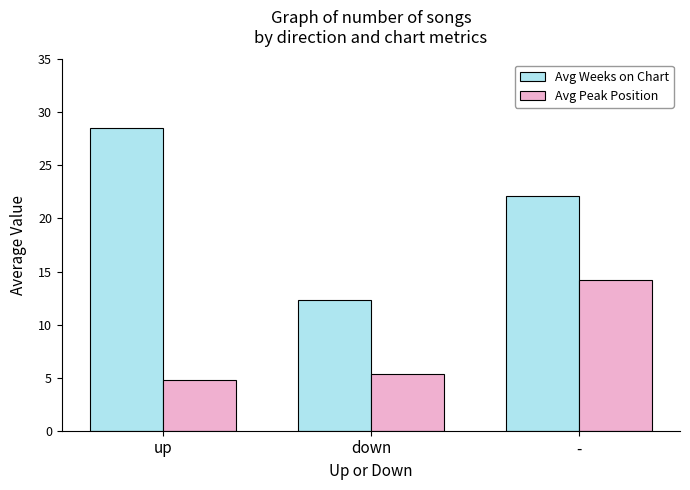

Is the value of Avg Peak Position at up greater than the value of Avg Weeks on Chart at up?

No